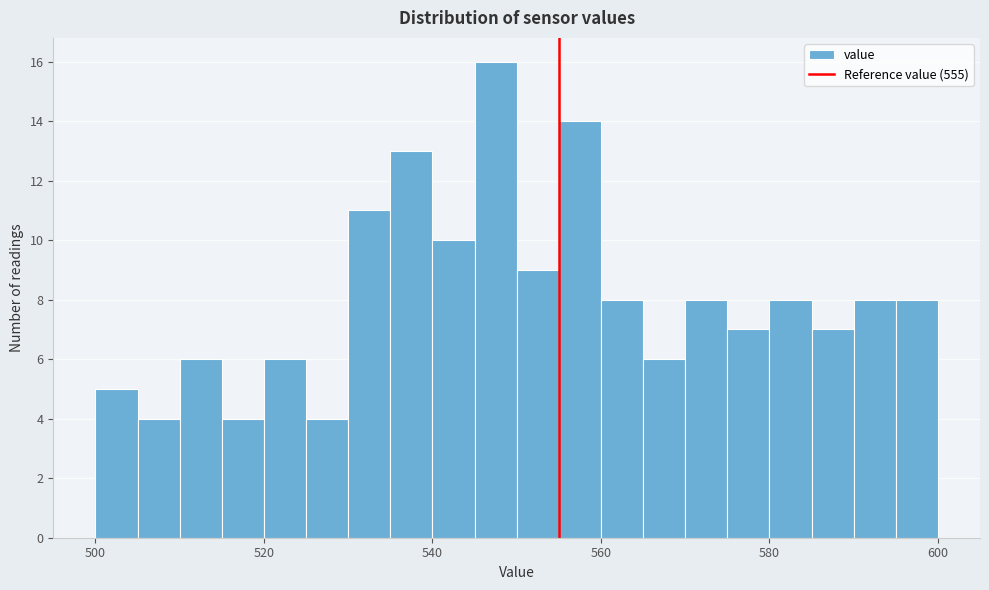

Read against the x-axis, roughly where is the centre of the tallest bar?

548